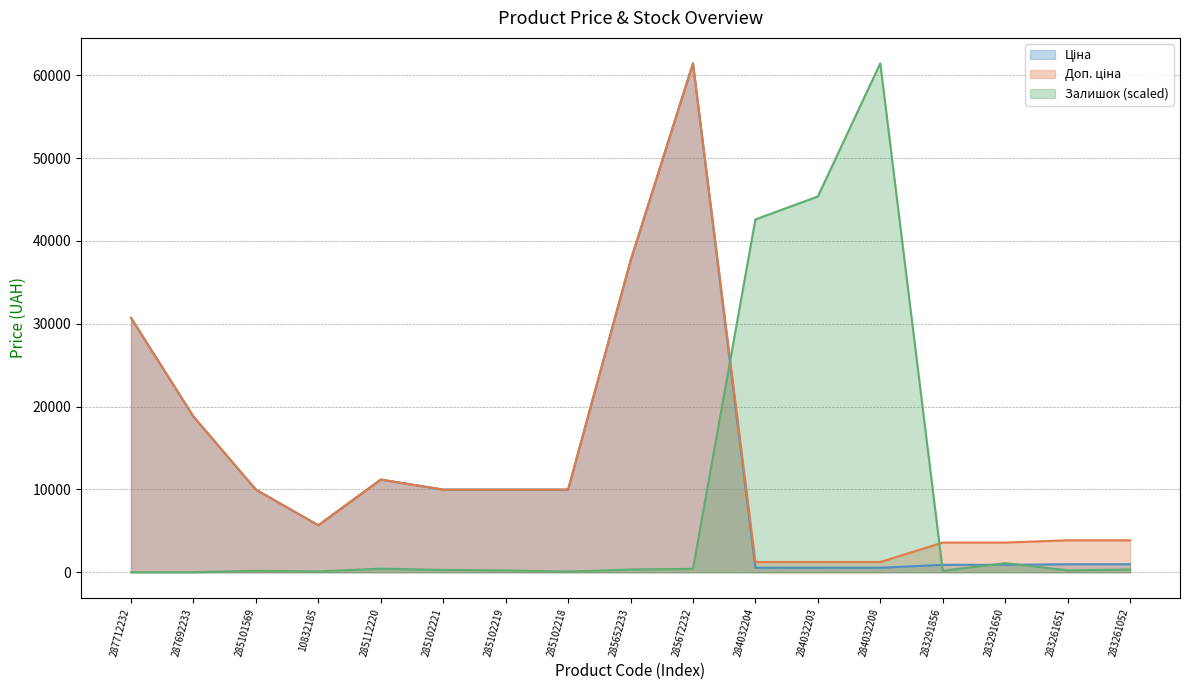

How many lines are shown in the chart?

3